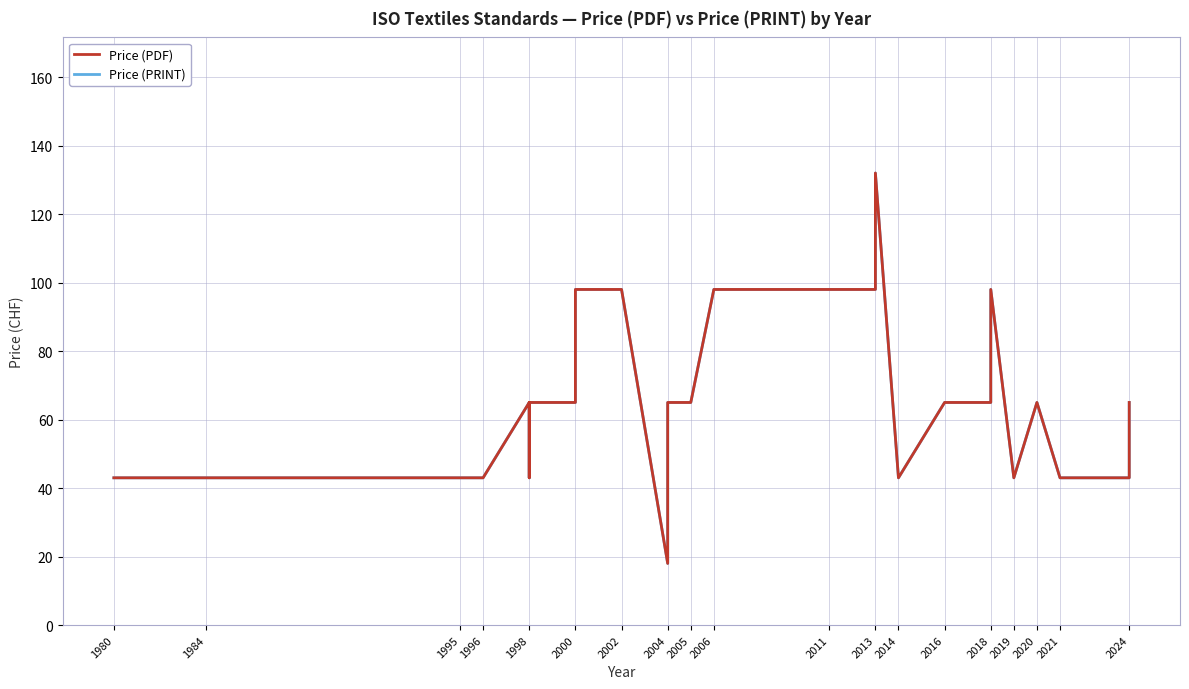

What is the minimum value for Price (PRINT)?

18